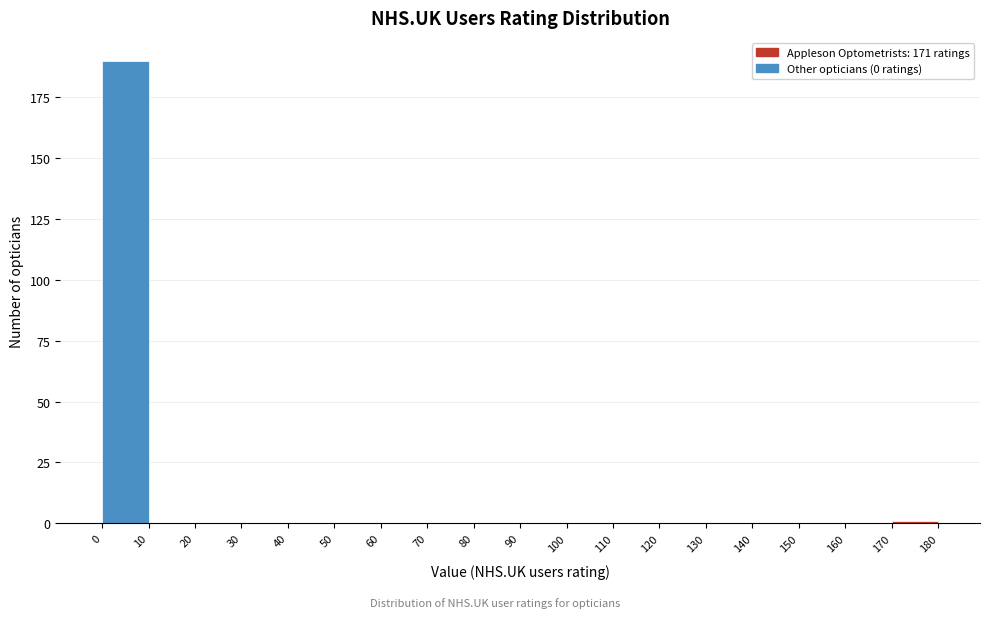

Over which range of the x-axis is the bar tallest?

0 to 10